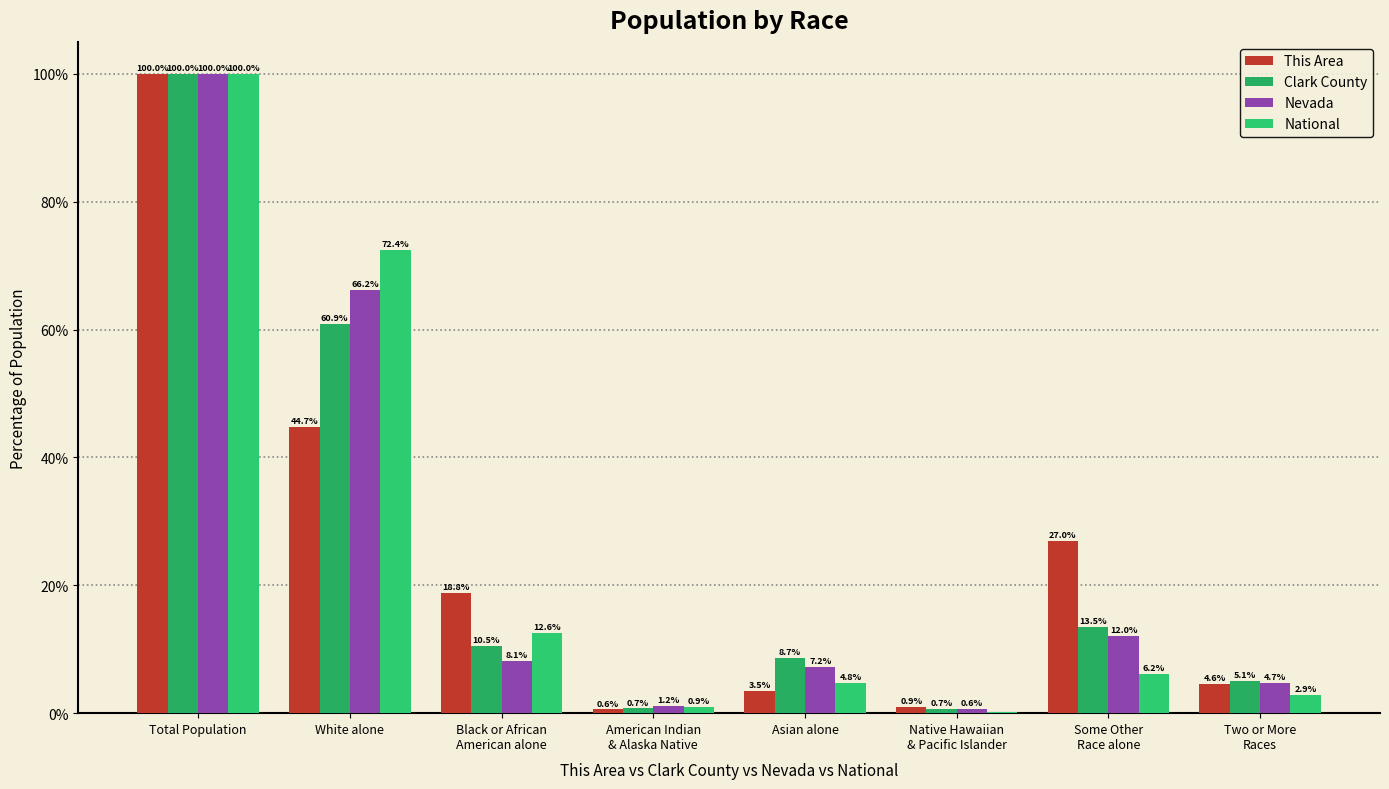

What position from the right is White alone?

7